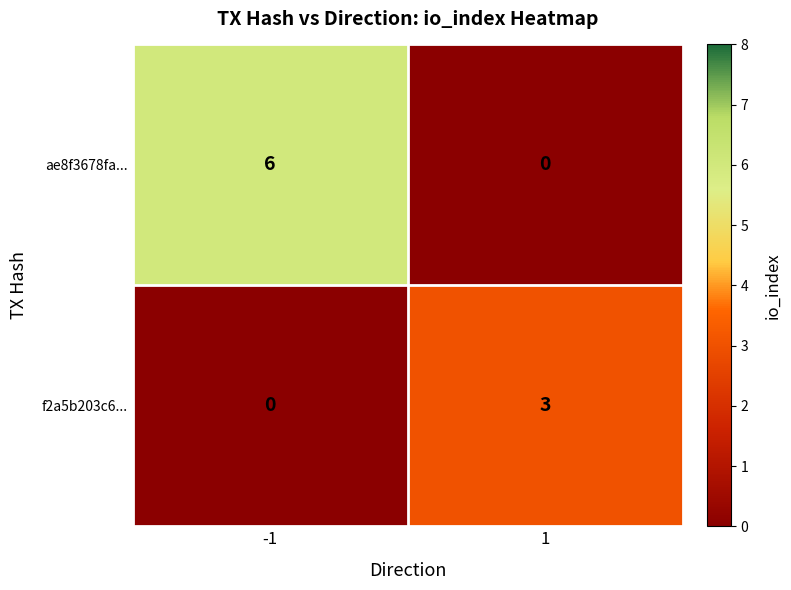

What is the approximate value of f2a5b203c6... at 1?

3